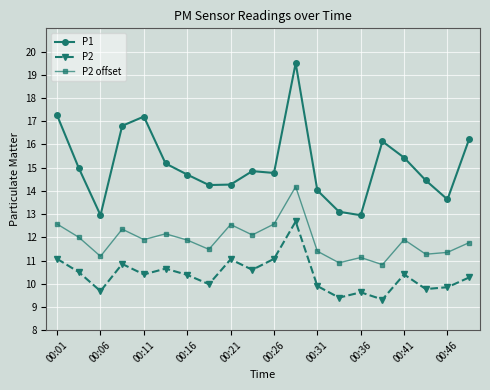

Is this an area chart (filled region under the line)?

No